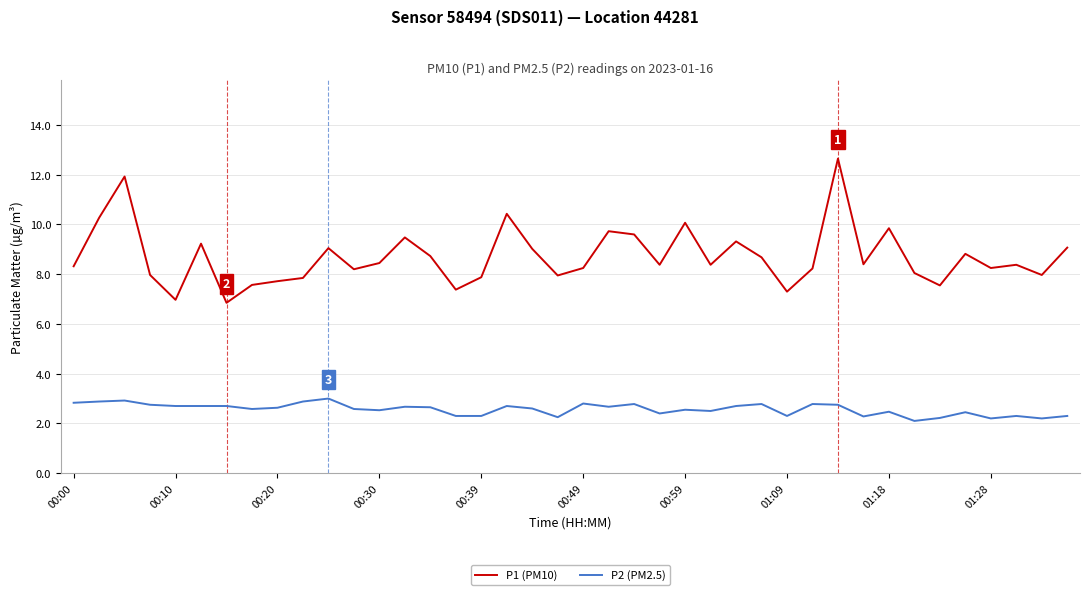

True or false: P1 (PM10) has more than 2 interior local peaks.

True